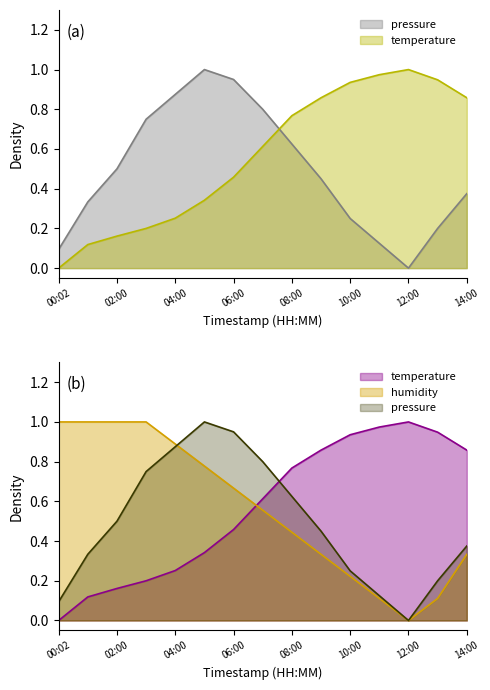

At which label does temperature reach its minimum?

00:02